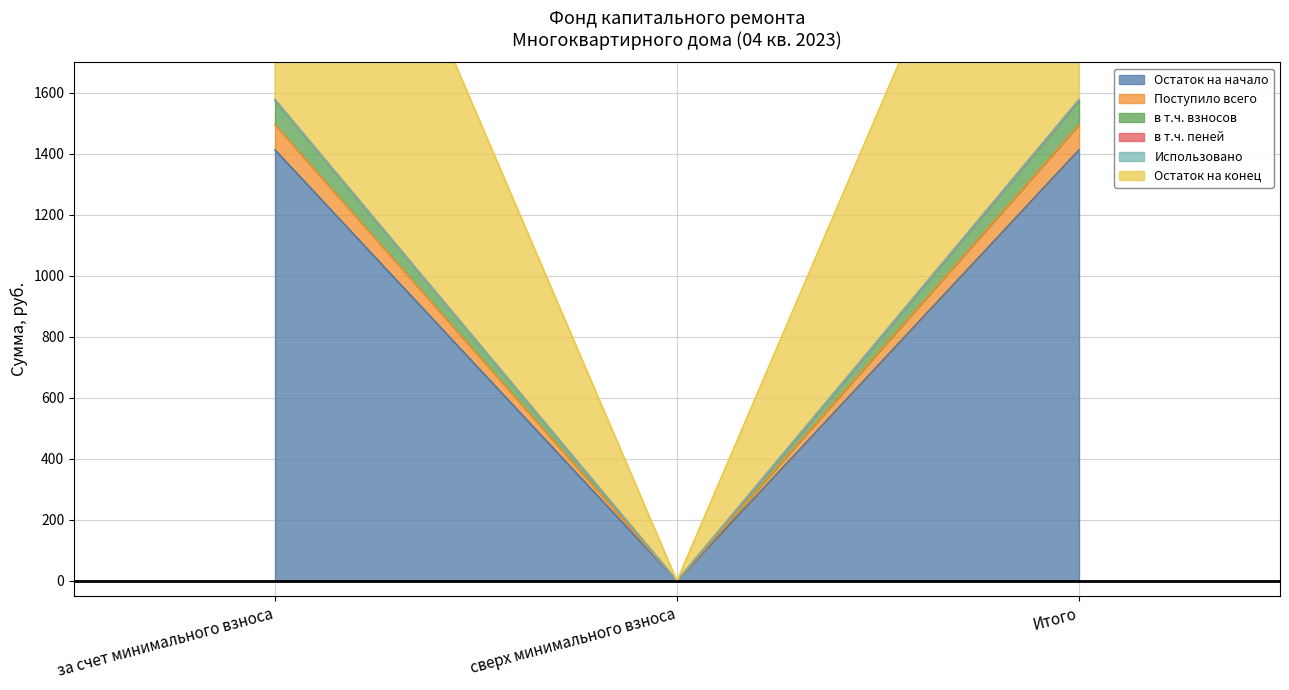

The в т.ч. взносов series shows 2513.4 at за счет минимального взноса. True or false?

False